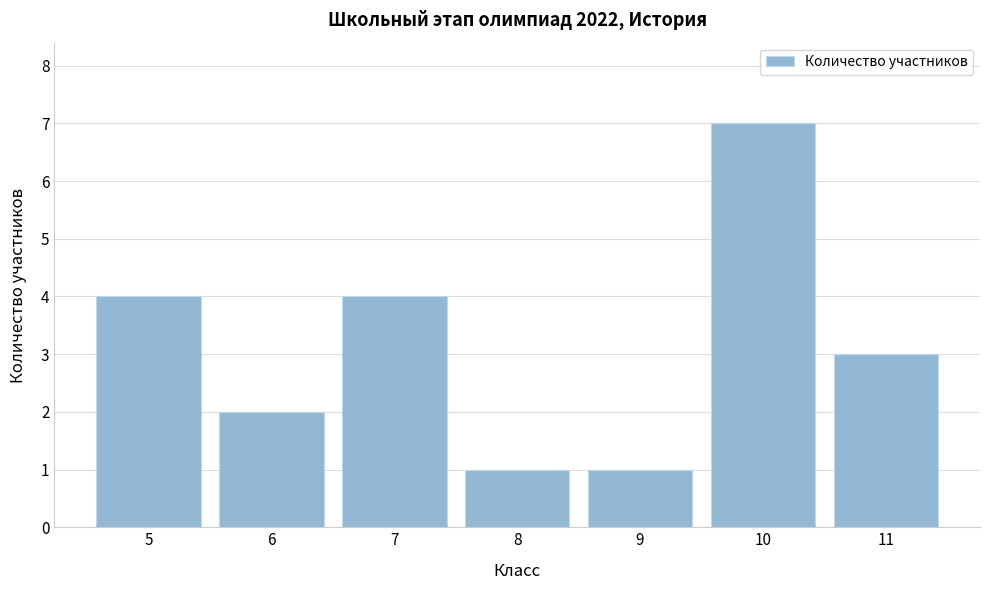

Reading left to right, what are all the values shown in this chart?

5=4	6=2	7=4	8=1	9=1	10=7	11=3